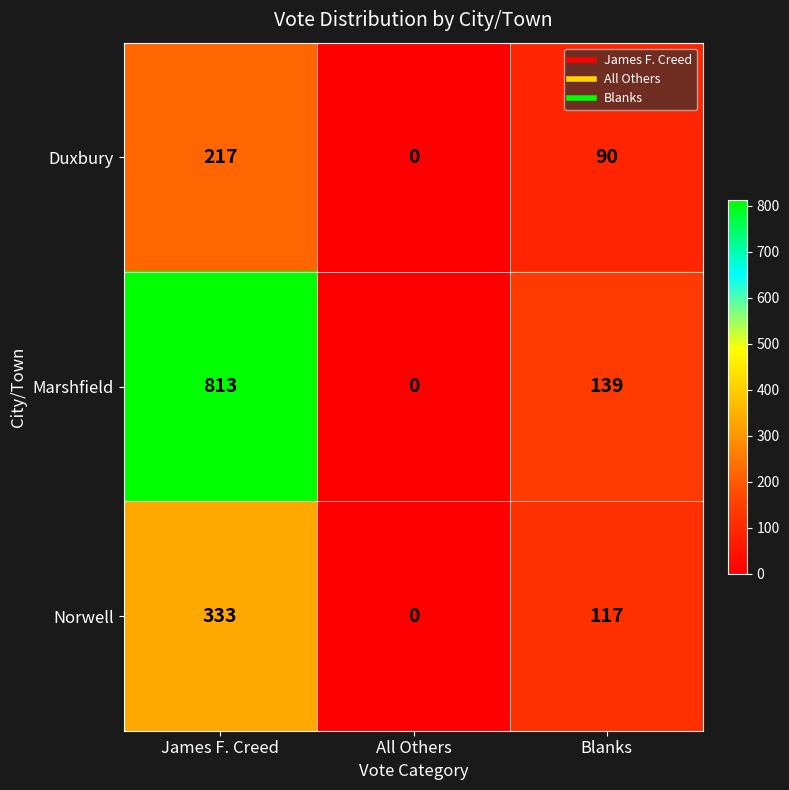

At which category is the sum across all series the highest?

James F. Creed